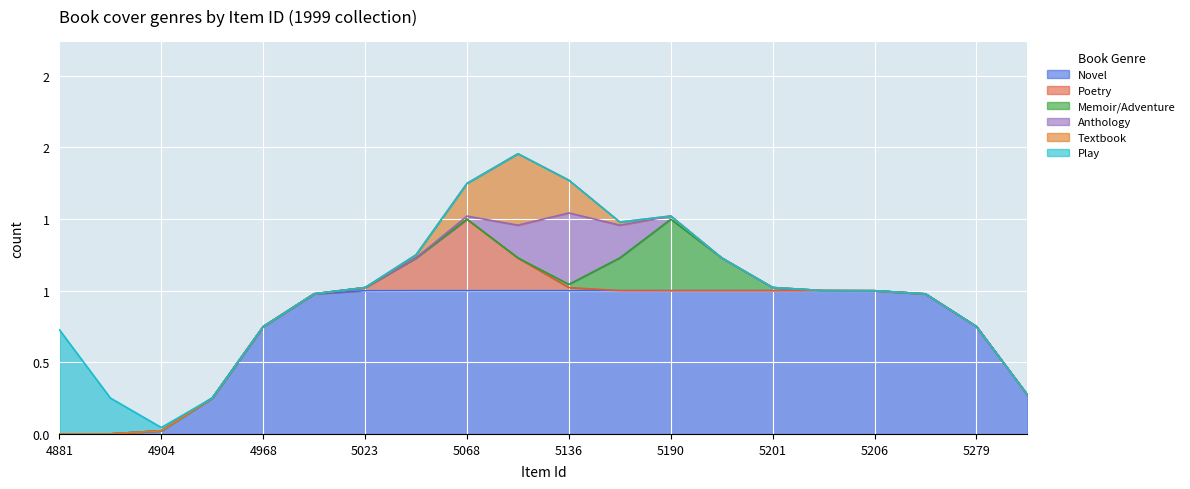

Which label corresponds to the smallest value in the chart?

4881